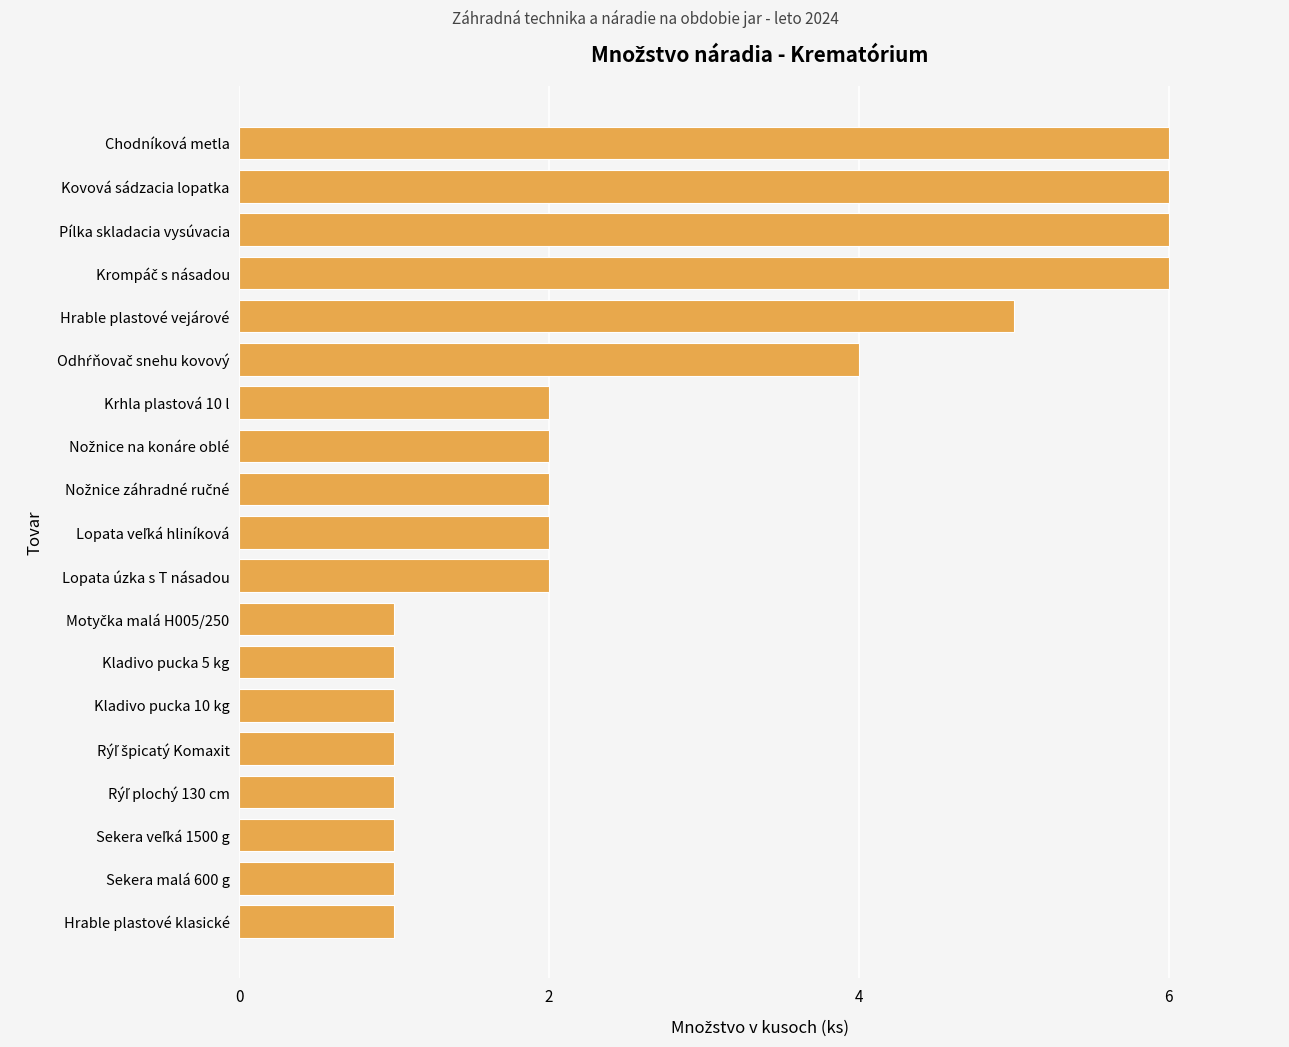

What is the maximum value shown in the chart?

6